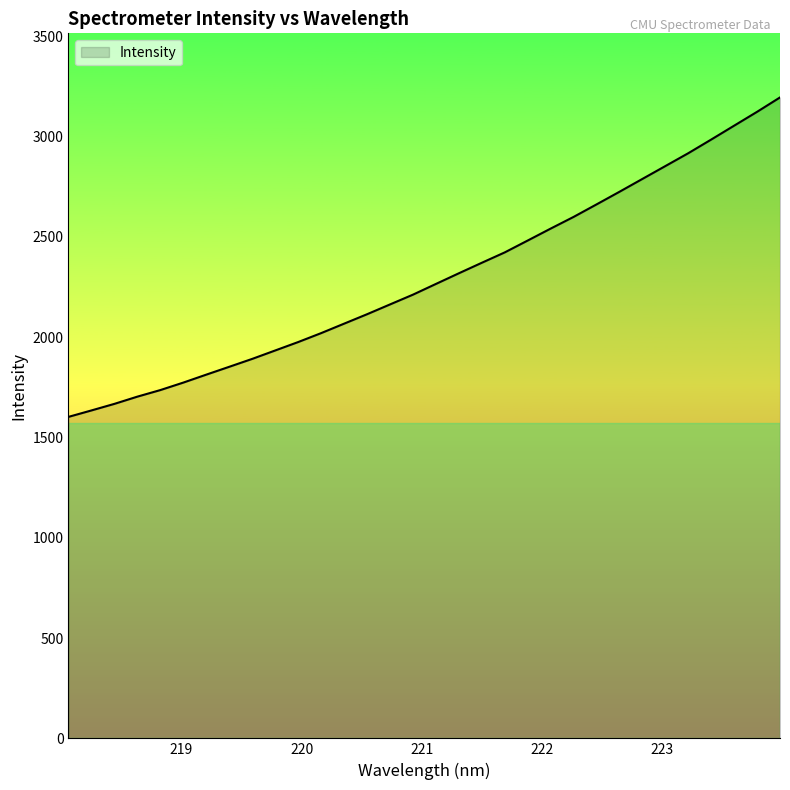

What is the difference between the maximum and minimum values?

1592.6